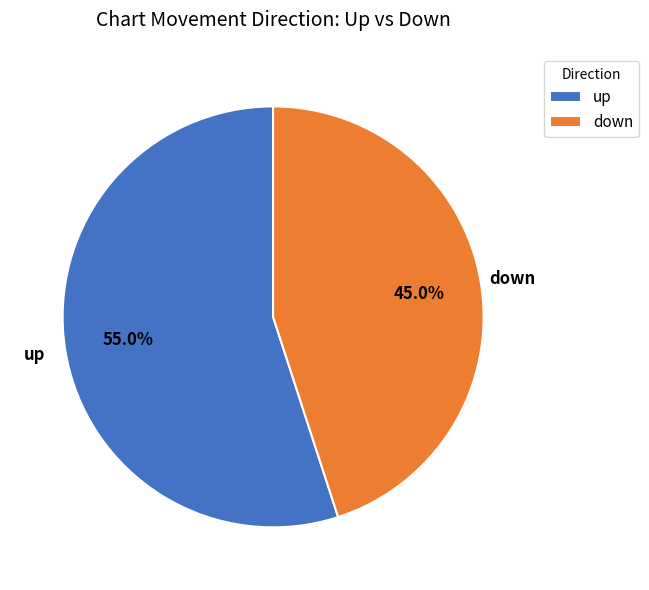

Does up account for over 50% of the chart?

Yes